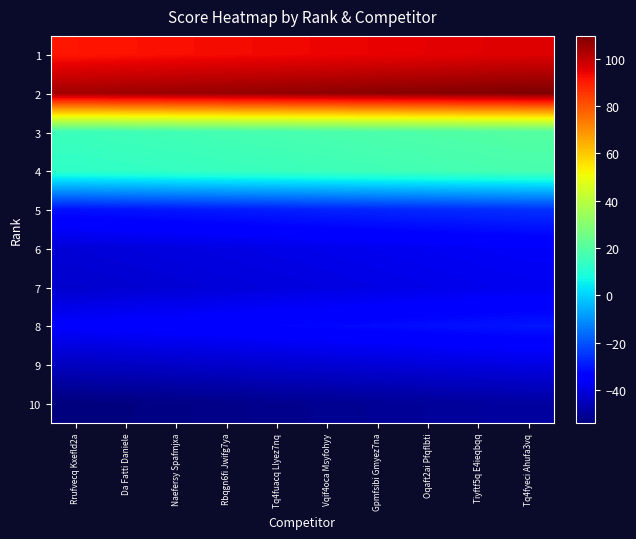

Reading left to right, what are all the values shown in this chart?

1: Rrufvecq Kxefld2a=91.0	Da Fatti Daniele=91.6	Naefersy Spafmjxa=92.1	Rbqgn6fi Jwifg7ya=92.7	Tq4fuacq Llyez7nq=93.2	Vqif4oca Msyfohyy=93.8	Gpmfsibi Gmyez7na=94.3	Oqaft2ai Pfqflbti=94.9	Tiyftf5q E4ieqbqq=95.4	Tq4fyeci Ahufa3vq=96.0
2: Rrufvecq Kxefld2a=104.6	Da Fatti Daniele=105.1	Naefersy Spafmjxa=105.7	Rbqgn6fi Jwifg7ya=106.2	Tq4fuacq Llyez7nq=106.8	Vqif4oca Msyfohyy=107.3	Gpmfsibi Gmyez7na=107.9	Oqaft2ai Pfqflbti=108.4	Tiyftf5q E4ieqbqq=109.0	Tq4fyeci Ahufa3vq=109.6
3: Rrufvecq Kxefld2a=15.1	Da Fatti Daniele=15.7	Naefersy Spafmjxa=16.2	Rbqgn6fi Jwifg7ya=16.8	Tq4fuacq Llyez7nq=17.3	Vqif4oca Msyfohyy=17.9	Gpmfsibi Gmyez7na=18.4	Oqaft2ai Pfqflbti=19.0	Tiyftf5q E4ieqbqq=19.6	Tq4fyeci Ahufa3vq=20.1
4: Rrufvecq Kxefld2a=12.7	Da Fatti Daniele=13.2	Naefersy Spafmjxa=13.8	Rbqgn6fi Jwifg7ya=14.3	Tq4fuacq Llyez7nq=14.9	Vqif4oca Msyfohyy=15.4	Gpmfsibi Gmyez7na=16.0	Oqaft2ai Pfqflbti=16.6	Tiyftf5q E4ieqbqq=17.1	Tq4fyeci Ahufa3vq=17.7
5: Rrufvecq Kxefld2a=-30.8	Da Fatti Daniele=-30.2	Naefersy Spafmjxa=-29.7	Rbqgn6fi Jwifg7ya=-29.1	Tq4fuacq Llyez7nq=-28.6	Vqif4oca Msyfohyy=-28.0	Gpmfsibi Gmyez7na=-27.4	Oqaft2ai Pfqflbti=-26.9	Tiyftf5q E4ieqbqq=-26.3	Tq4fyeci Ahufa3vq=-25.8
6: Rrufvecq Kxefld2a=-41.2	Da Fatti Daniele=-40.7	Naefersy Spafmjxa=-40.1	Rbqgn6fi Jwifg7ya=-39.6	Tq4fuacq Llyez7nq=-39.0	Vqif4oca Msyfohyy=-38.4	Gpmfsibi Gmyez7na=-37.9	Oqaft2ai Pfqflbti=-37.3	Tiyftf5q E4ieqbqq=-36.8	Tq4fyeci Ahufa3vq=-36.2
7: Rrufvecq Kxefld2a=-42.7	Da Fatti Daniele=-42.1	Naefersy Spafmjxa=-41.6	Rbqgn6fi Jwifg7ya=-41.0	Tq4fuacq Llyez7nq=-40.4	Vqif4oca Msyfohyy=-39.9	Gpmfsibi Gmyez7na=-39.3	Oqaft2ai Pfqflbti=-38.8	Tiyftf5q E4ieqbqq=-38.2	Tq4fyeci Ahufa3vq=-37.7
8: Rrufvecq Kxefld2a=-35.1	Da Fatti Daniele=-34.6	Naefersy Spafmjxa=-34.0	Rbqgn6fi Jwifg7ya=-33.4	Tq4fuacq Llyez7nq=-32.9	Vqif4oca Msyfohyy=-32.3	Gpmfsibi Gmyez7na=-31.8	Oqaft2ai Pfqflbti=-31.2	Tiyftf5q E4ieqbqq=-30.7	Tq4fyeci Ahufa3vq=-30.1
9: Rrufvecq Kxefld2a=-44.6	Da Fatti Daniele=-44.0	Naefersy Spafmjxa=-43.4	Rbqgn6fi Jwifg7ya=-42.9	Tq4fuacq Llyez7nq=-42.3	Vqif4oca Msyfohyy=-41.8	Gpmfsibi Gmyez7na=-41.2	Oqaft2ai Pfqflbti=-40.7	Tiyftf5q E4ieqbqq=-40.1	Tq4fyeci Ahufa3vq=-39.6
10: Rrufvecq Kxefld2a=-54.0	Da Fatti Daniele=-53.4	Naefersy Spafmjxa=-52.9	Rbqgn6fi Jwifg7ya=-52.3	Tq4fuacq Llyez7nq=-51.8	Vqif4oca Msyfohyy=-51.2	Gpmfsibi Gmyez7na=-50.7	Oqaft2ai Pfqflbti=-50.1	Tiyftf5q E4ieqbqq=-49.6	Tq4fyeci Ahufa3vq=-49.0